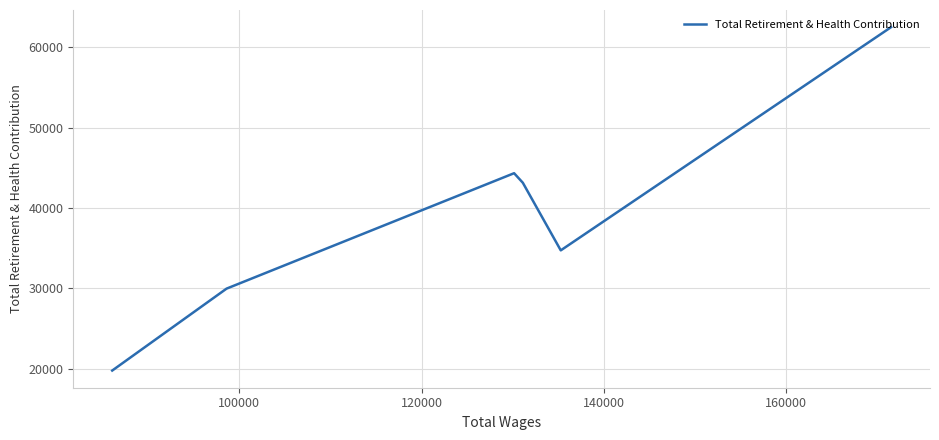

What is the smallest value displayed?

19792